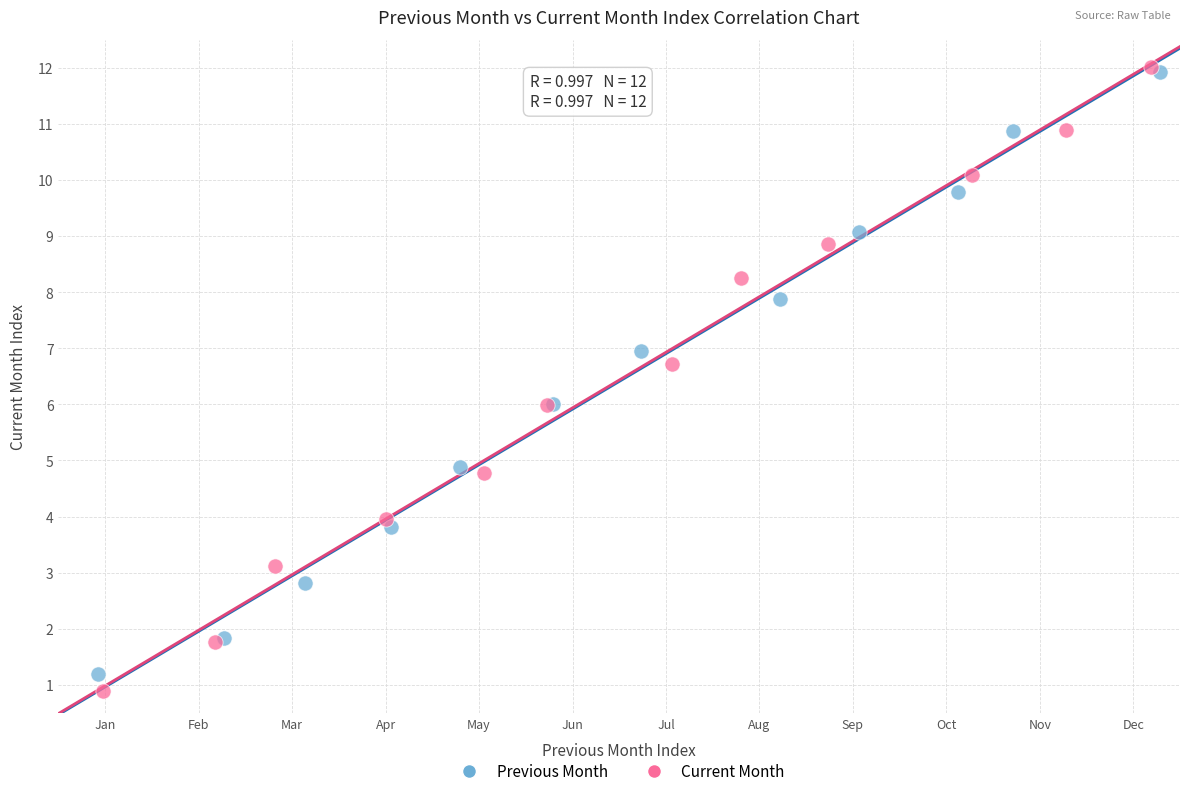

Which series has the largest Y range (max minus min)?

Current Month